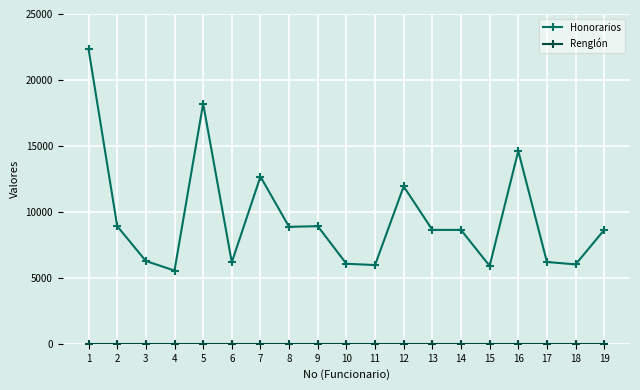

What is the minimum value for Honorarios?

5552.1